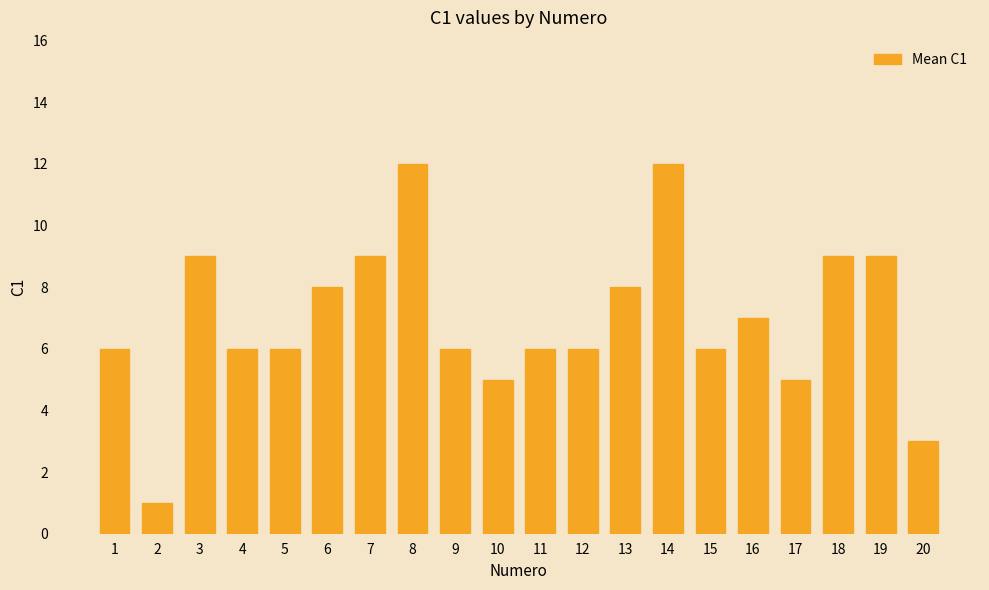

What is the maximum value shown in the chart?

12